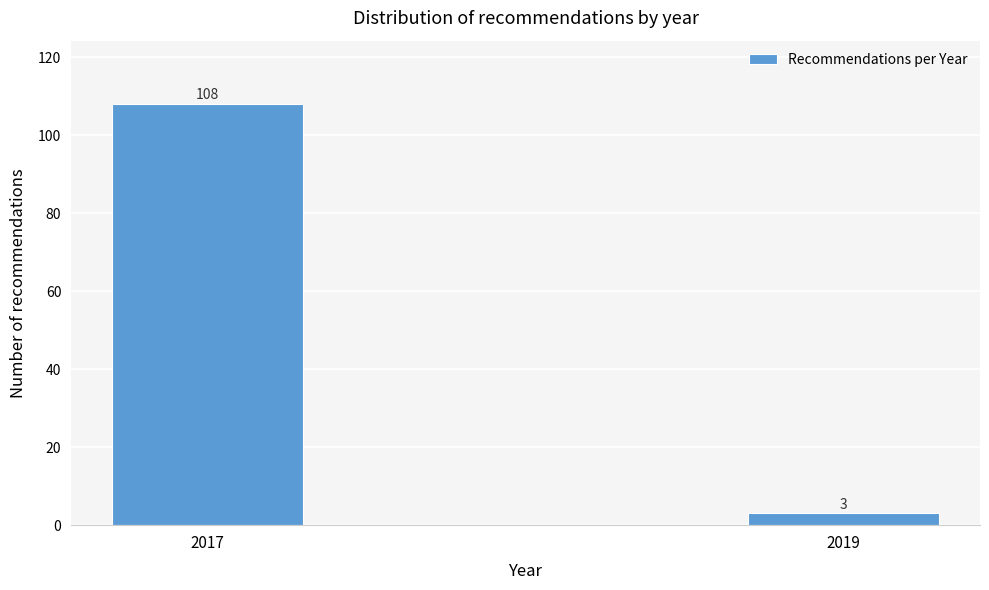

Reading right to left, list all the values displayed in this chart.

3	108